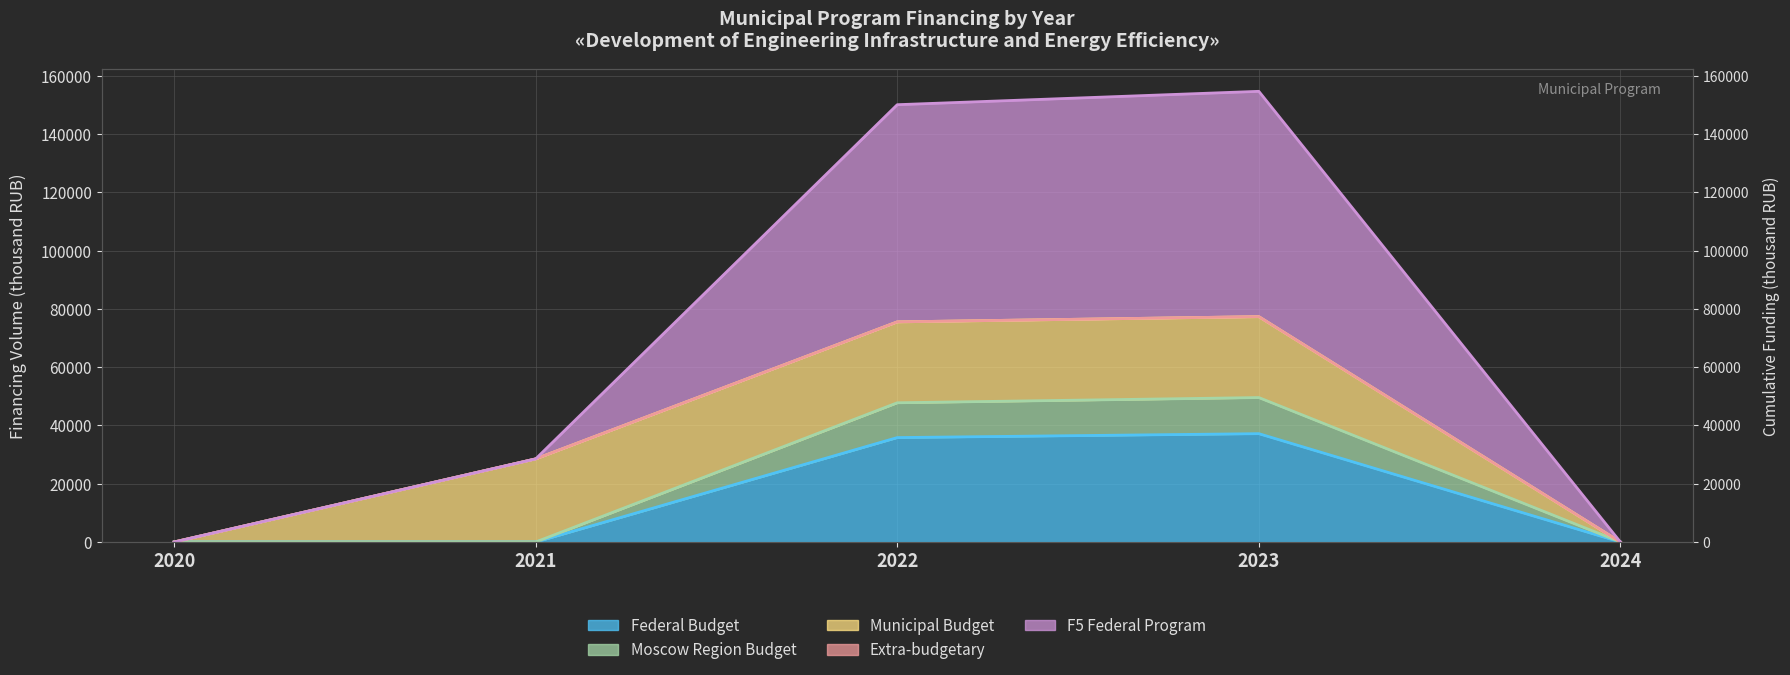

The value of F5 Federal Program at 2022 is 150139.7. True or false?

True